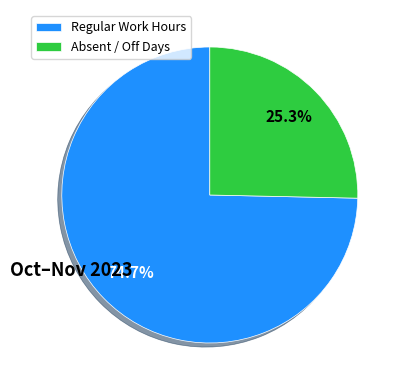

How much of the chart is everything except Regular Work Hours?

25.3%